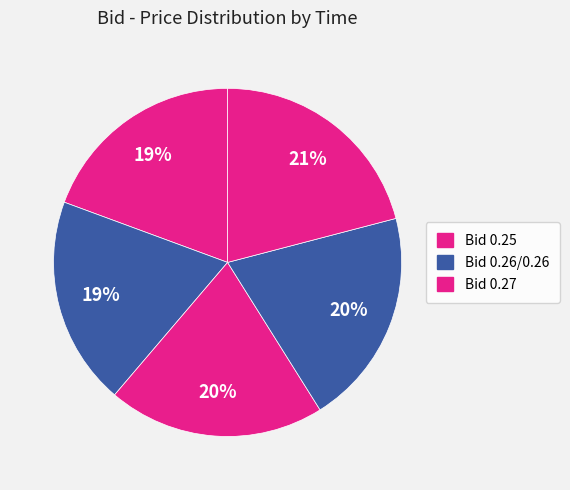

How many slices are in this pie chart?

5